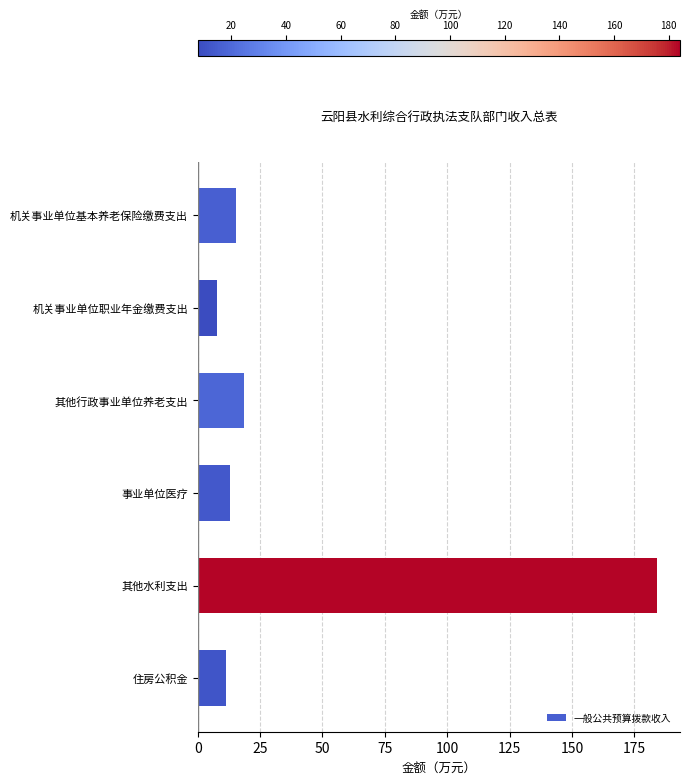

Approximately how many times larger is the value at 事业单位医疗 compared to 住房公积金?

1.1